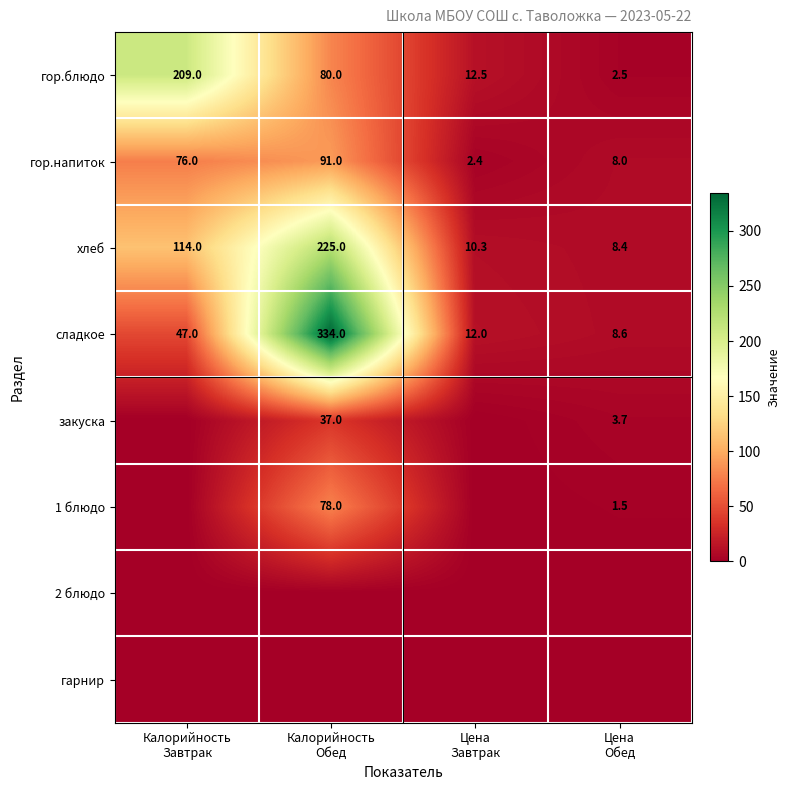

What is the sum of all хлеб values?

357.7